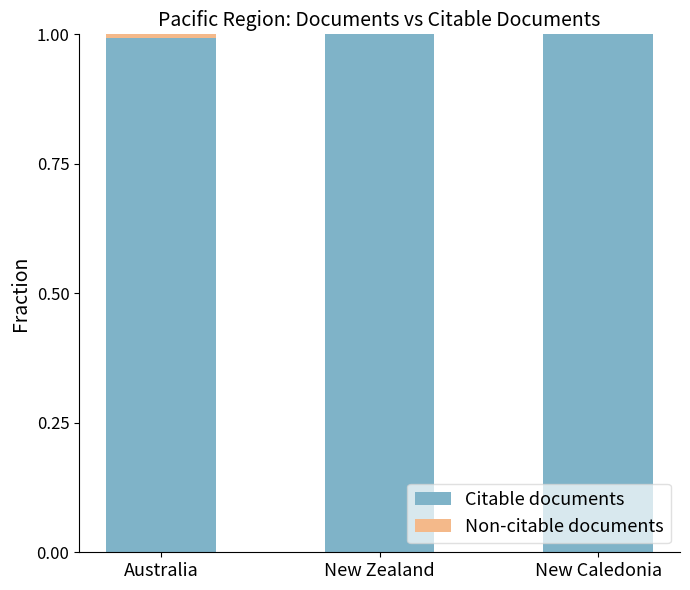

Is it true that Citable documents equals 1.6 at Australia?

False